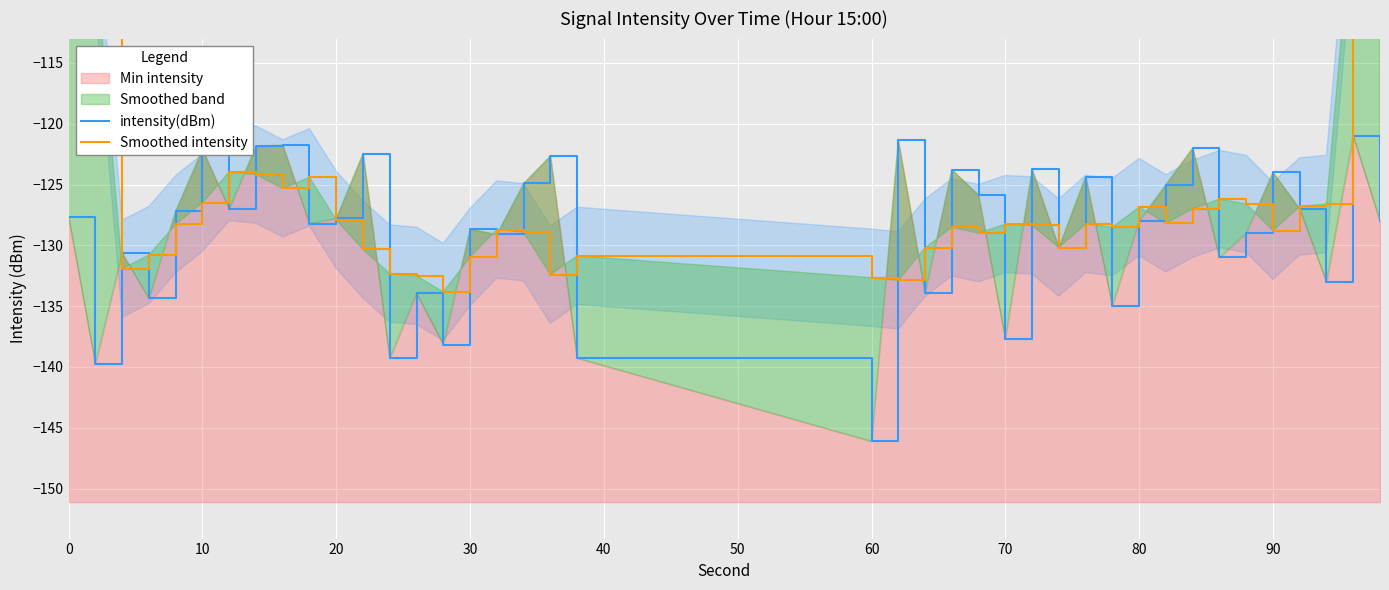

In Smoothed intensity, how many points are lower than both neighbors (excluding endpoints)?

10